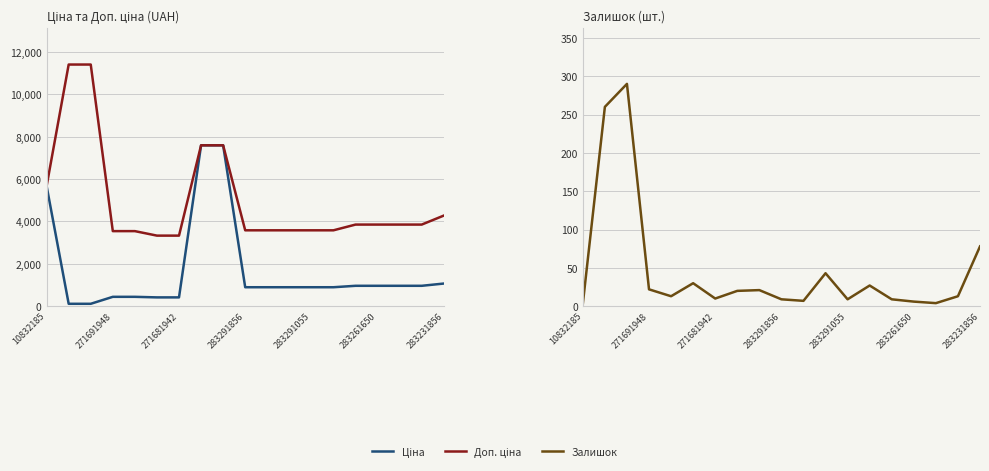

What is the smallest value displayed?

3.0